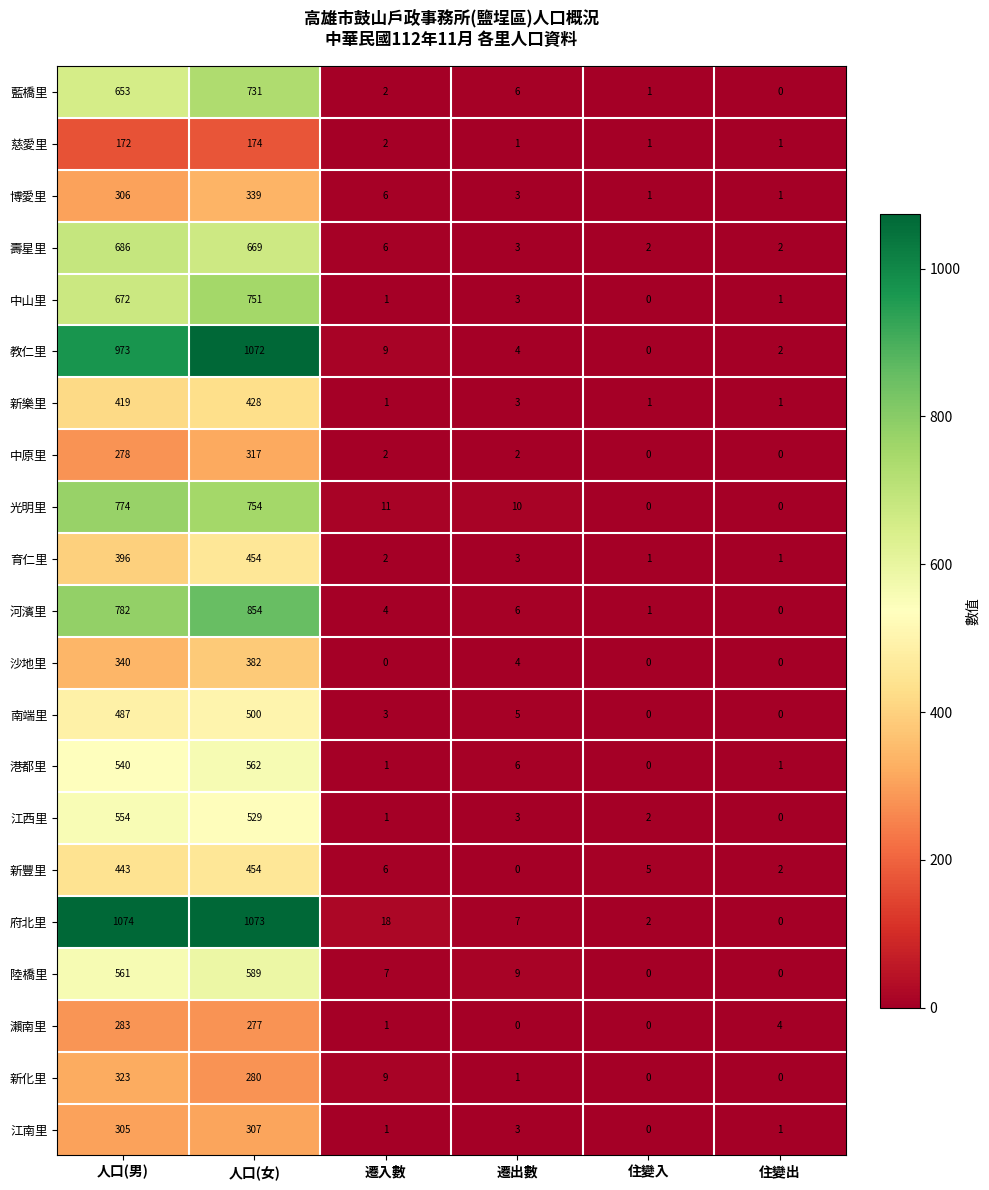

How many series are shown in this chart?

21